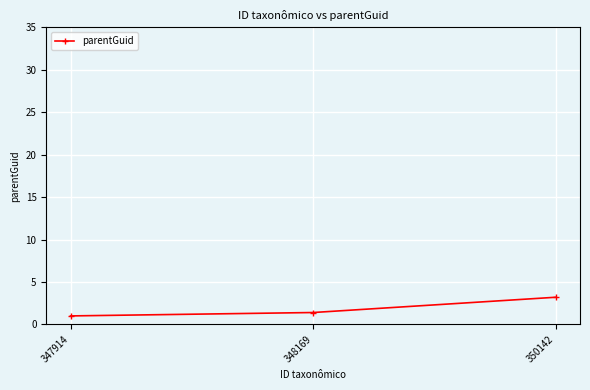

Rank the categories by value from highest to lowest.

350142, 348169, 347914